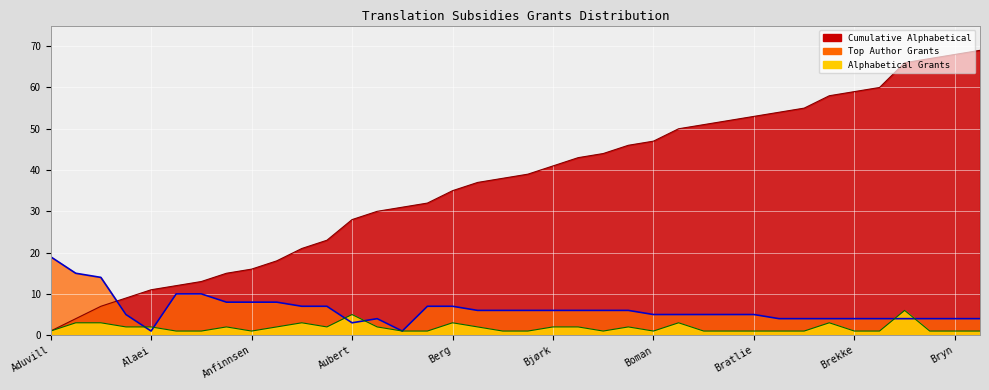

Is it true that Cumulative Alphabetical equals 19 at Aubert?

False